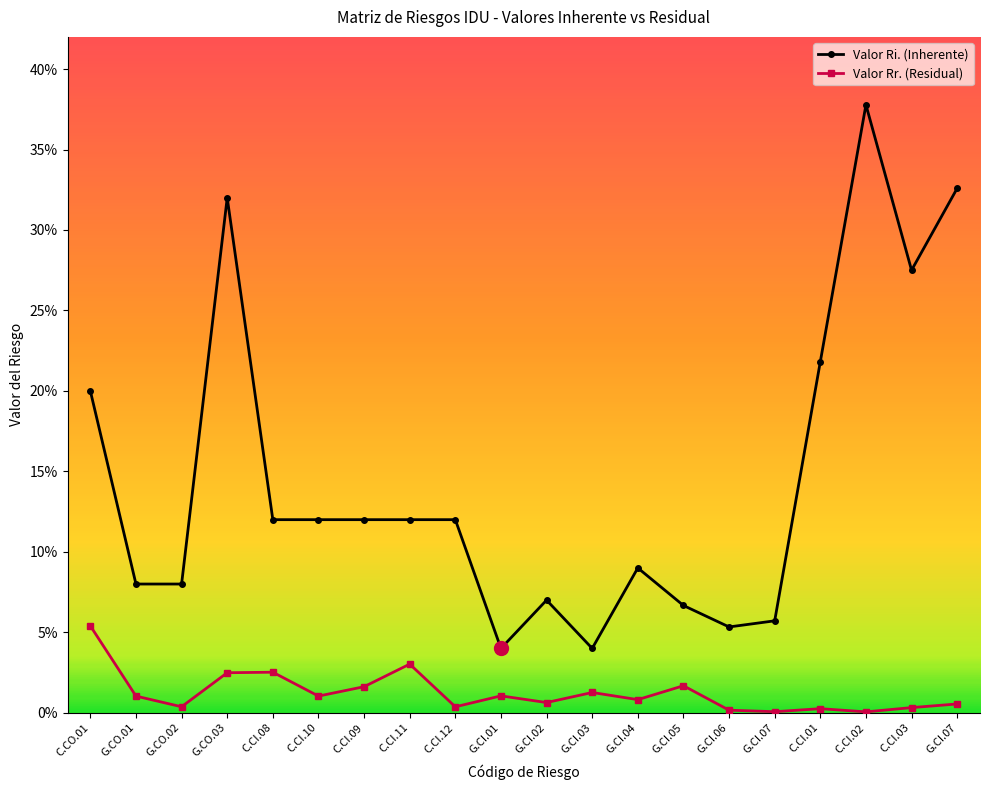

Reading left to right, transcribe all the data shown in this chart.

Valor Ri. (Inherente): C.CO.01=0.2	G.CO.01=0.1	G.CO.02=0.1	G.CO.03=0.3	C.CI.08=0.1	C.CI.10=0.1	C.CI.09=0.1	C.CI.11=0.1	C.CI.12=0.1	G.CI.01=0.0	G.CI.02=0.1	G.CI.03=0.0	G.CI.04=0.1	G.CI.05=0.1	G.CI.06=0.1	G.CI.07=0.1	C.CI.01=0.2	C.CI.02=0.4	C.CI.03=0.3	G.CI.07=0.3
Valor Rr. (Residual): C.CO.01=0.1	G.CO.01=0.0	G.CO.02=0.0	G.CO.03=0.0	C.CI.08=0.0	C.CI.10=0.0	C.CI.09=0.0	C.CI.11=0.0	C.CI.12=0.0	G.CI.01=0.0	G.CI.02=0.0	G.CI.03=0.0	G.CI.04=0.0	G.CI.05=0.0	G.CI.06=0.0	G.CI.07=0.0	C.CI.01=0.0	C.CI.02=0.0	C.CI.03=0.0	G.CI.07=0.0